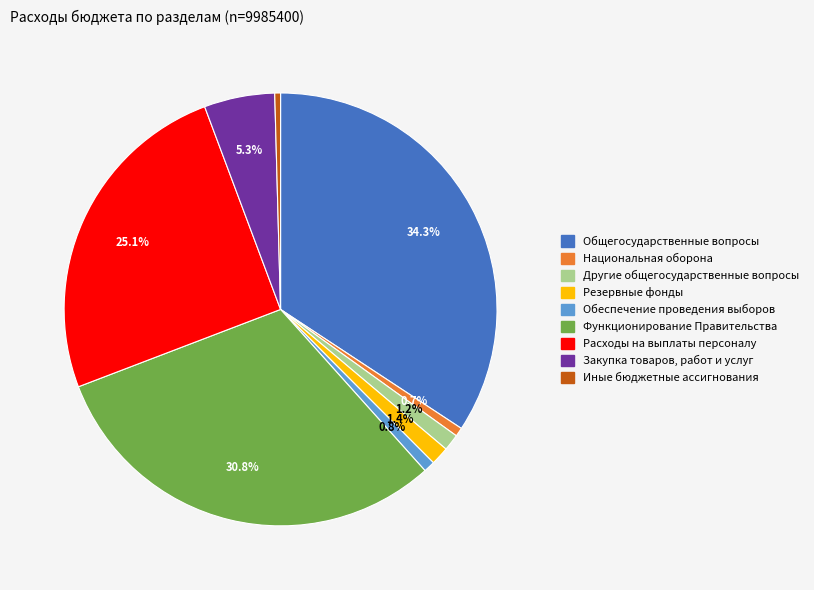

Which slice is the largest?

Общегосударственные вопросы